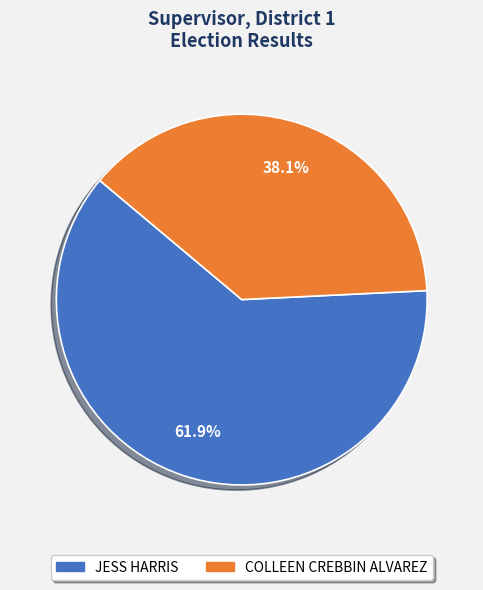

Does any single category account for the majority?

Yes